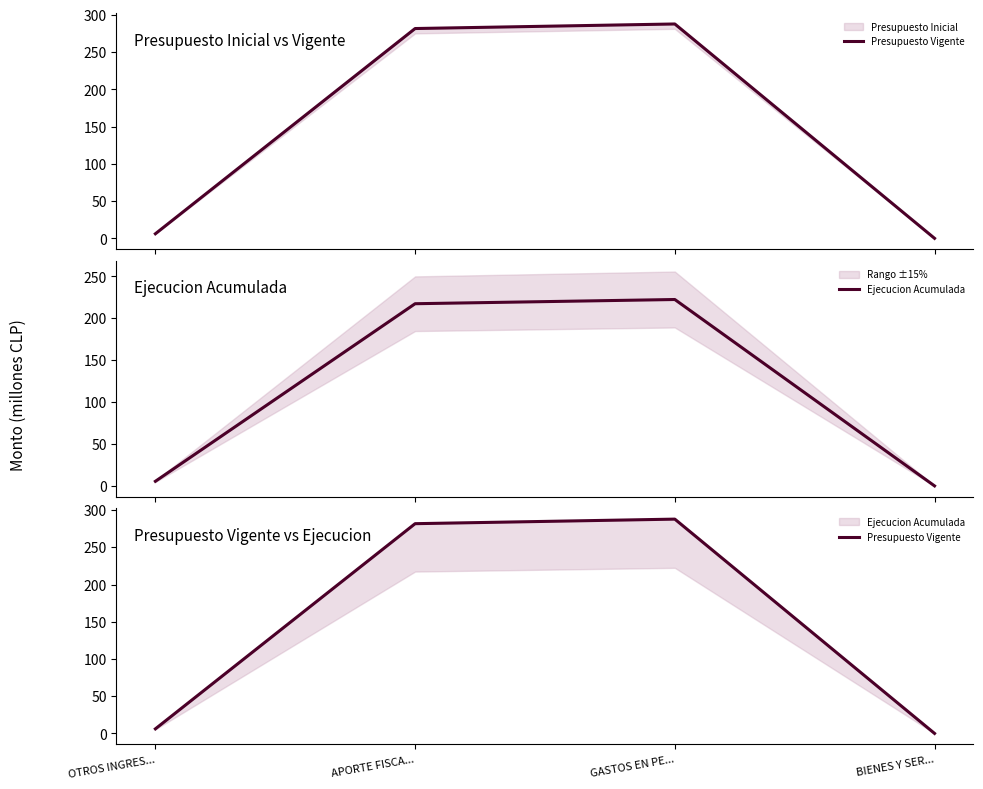

What is the approximate value of Ejecucion Acumulada at GASTOS EN PE...?

222.4